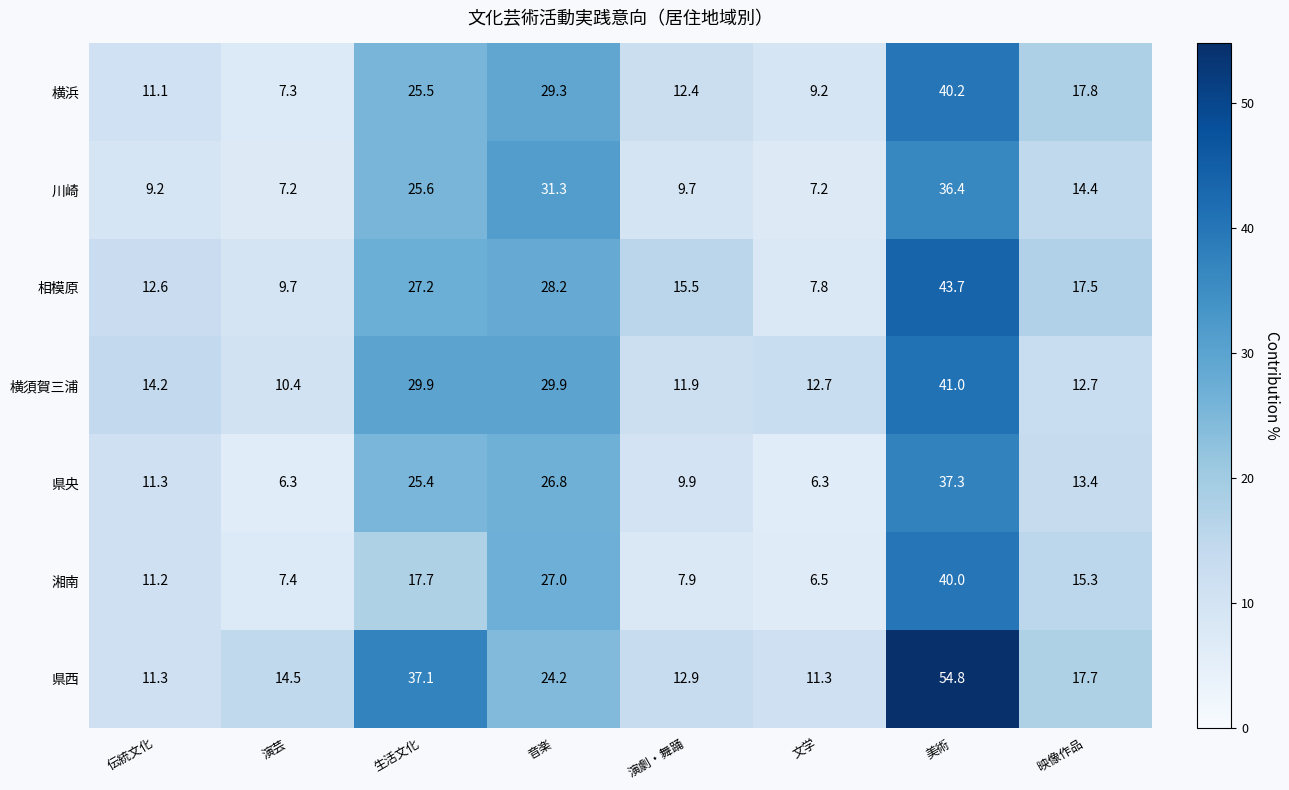

At 演芸, list the series in order from largest to smallest.

県西, 横須賀三浦, 相模原, 湘南, 横浜, 川崎, 県央